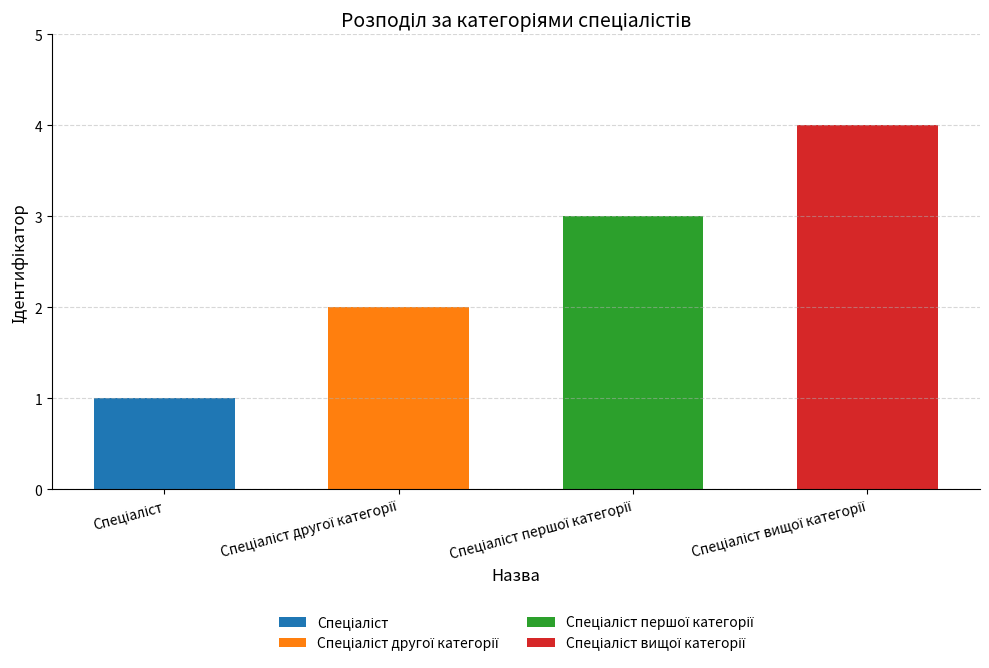

What position from the left is Спеціаліст першої категорії?

3